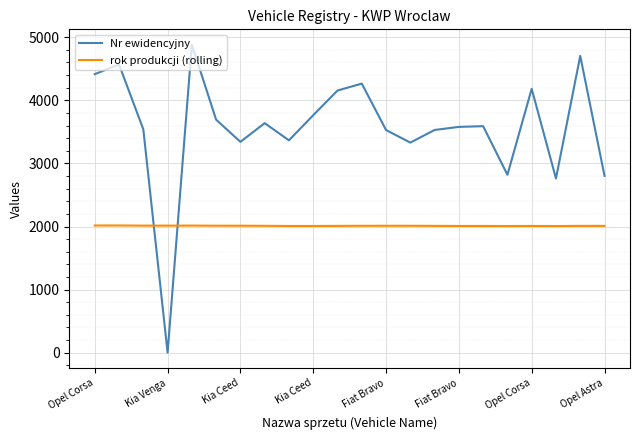

True or false: Nr ewidencyjny and rok produkcji (rolling) intersect in this chart.

True